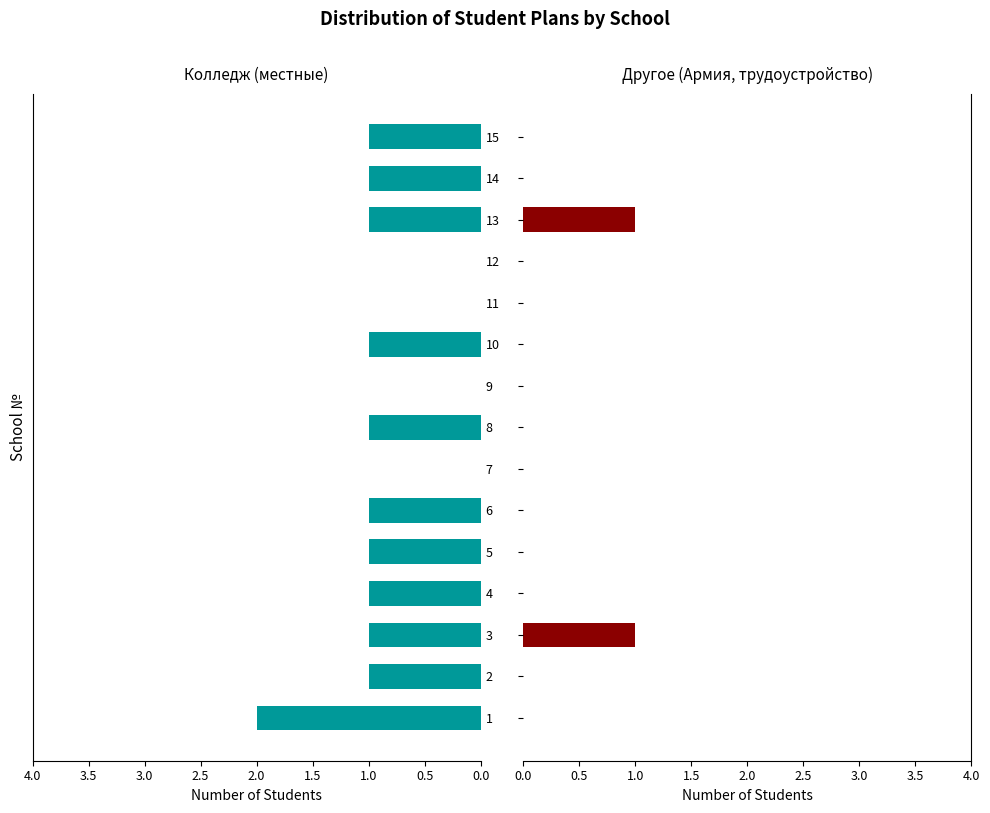

Rank the series at 10 from lowest to highest value.

Другое (Армия, трудоустройство), Колледж (местные)